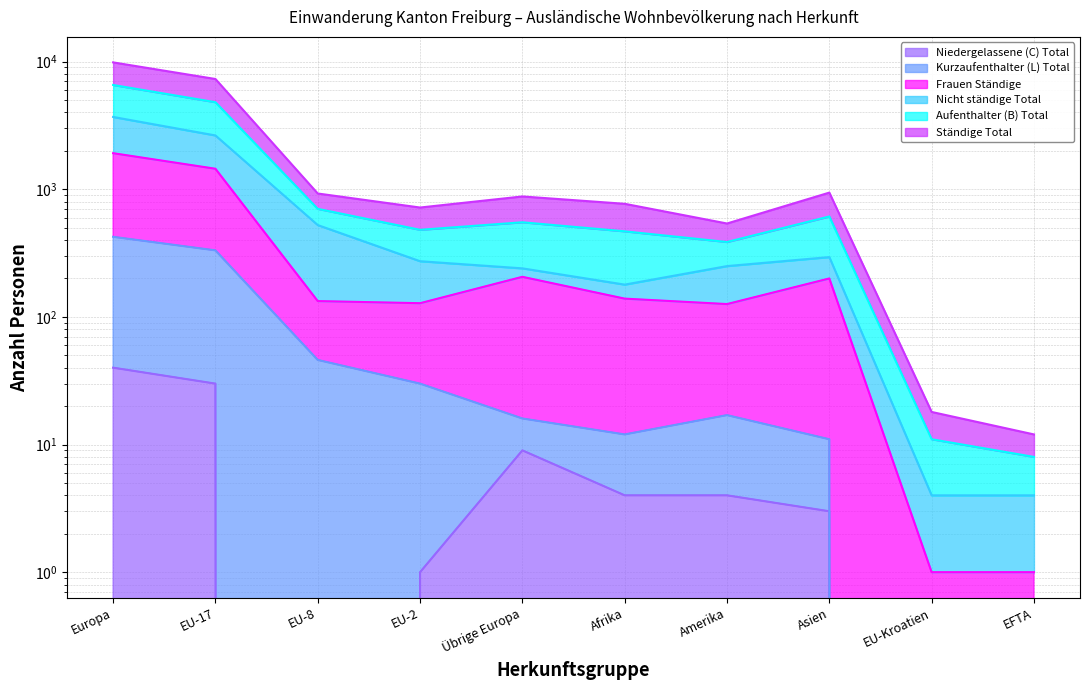

Which category has the lowest value in the Ständige Total series?

EFTA